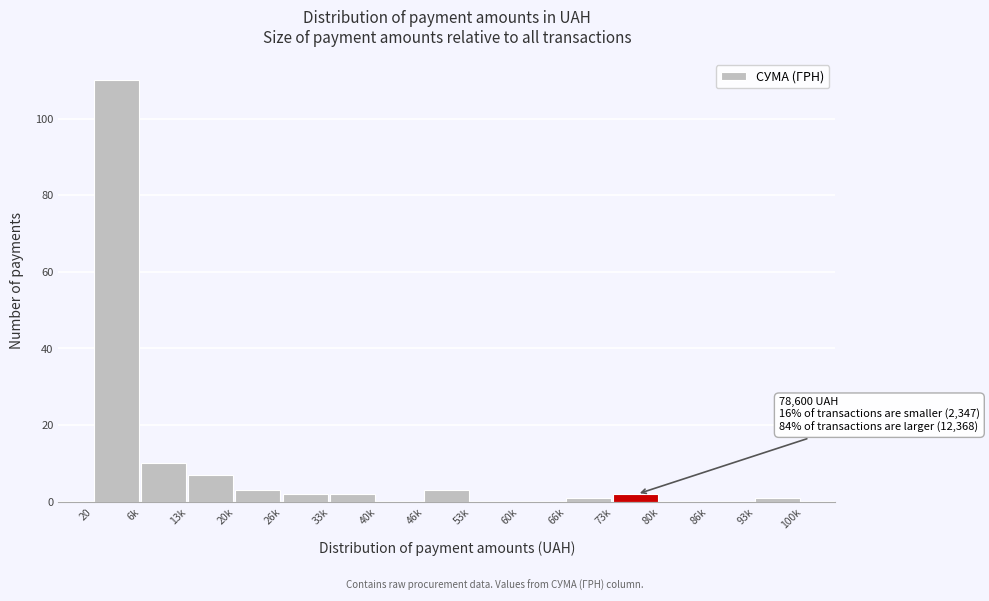

Reading left to right, list all the values displayed in this chart.

20=110	6k=10	13k=7	20k=3	26k=2	33k=2	40k=0	46k=3	53k=0	60k=0	66k=1	73k=2	80k=0	86k=0	93k=1